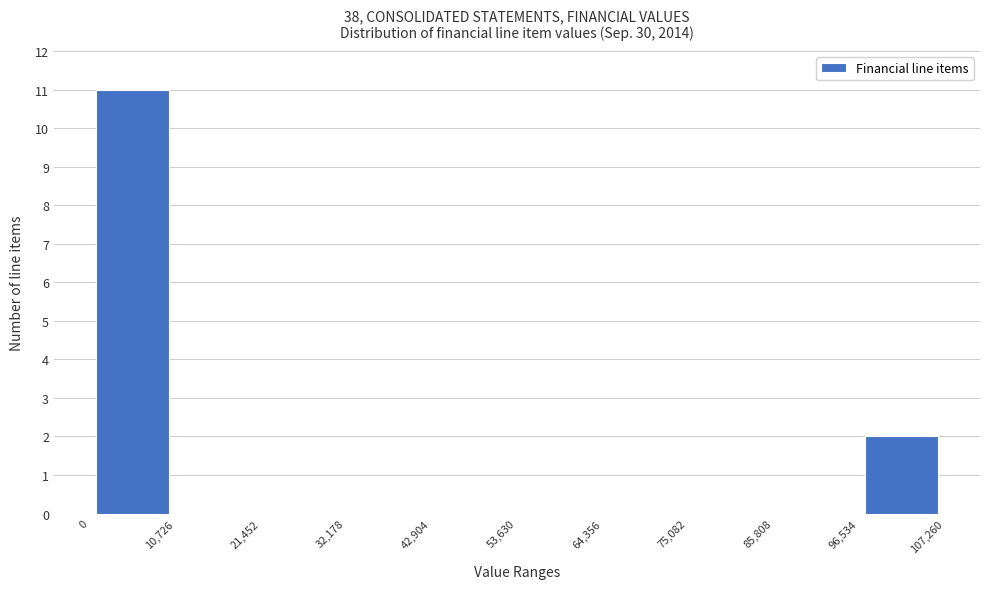

Over which range of the x-axis is the bar tallest?

0 to 10,726